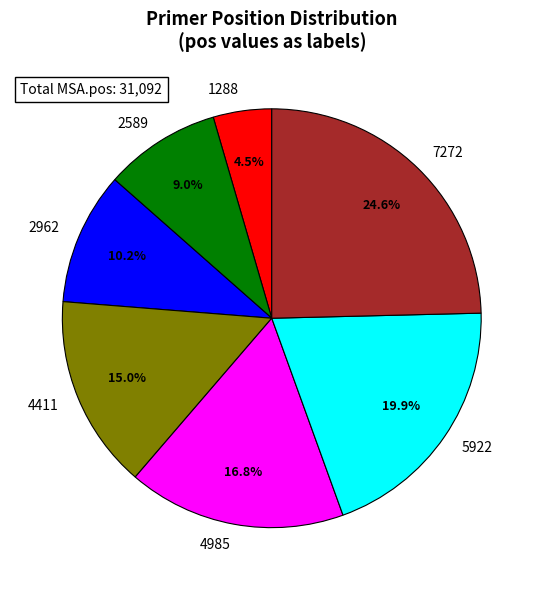

What portion of the pie excludes 5922?

80.1%